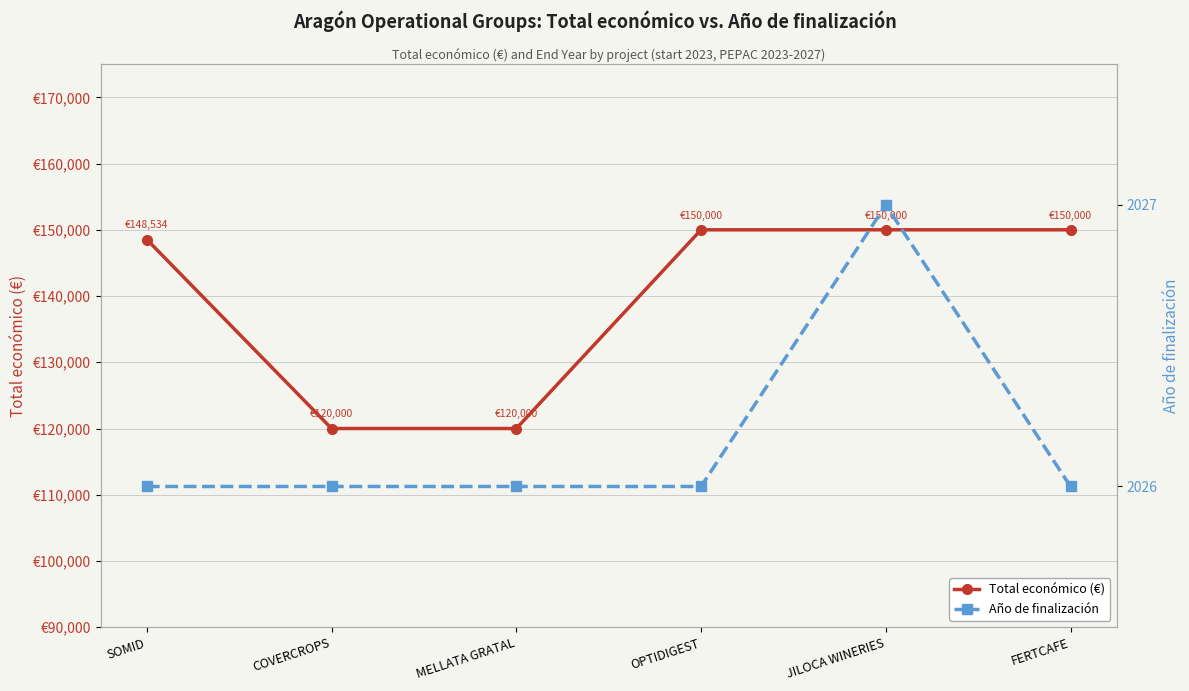

Reading left to right, list all the values displayed in this chart.

Total económico (€): 148534	120000	120000	150000	150000	150000
Año de finalización: 2026	2026	2026	2026	2027	2026